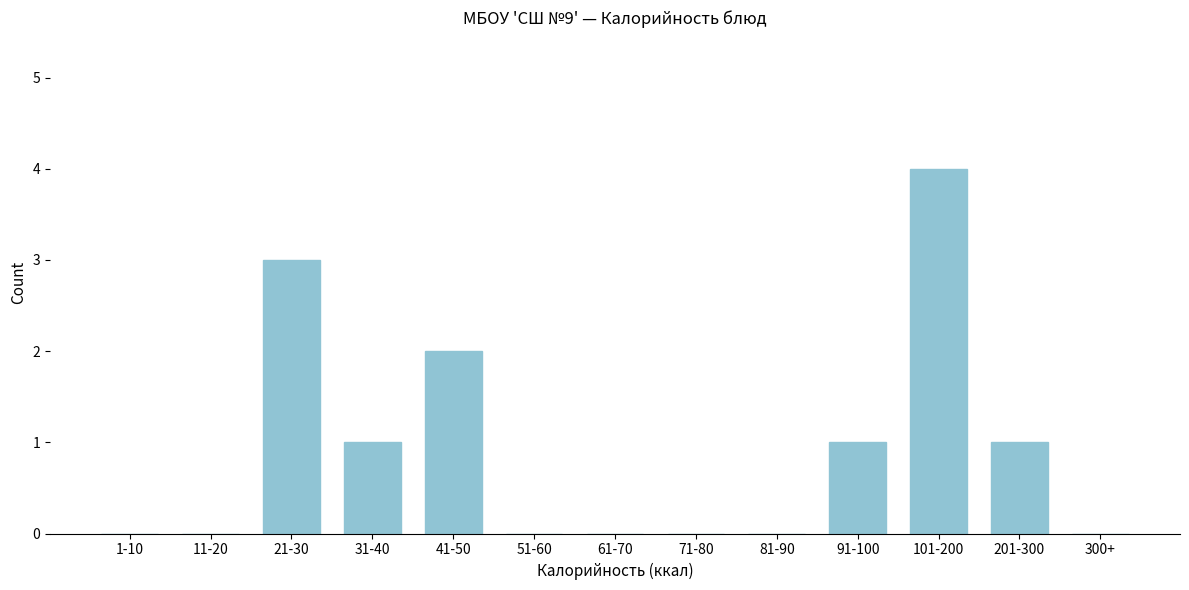

Reading right to left, transcribe all the data shown in this chart.

300+=0	201-300=1	101-200=4	91-100=1	81-90=0	71-80=0	61-70=0	51-60=0	41-50=2	31-40=1	21-30=3	11-20=0	1-10=0